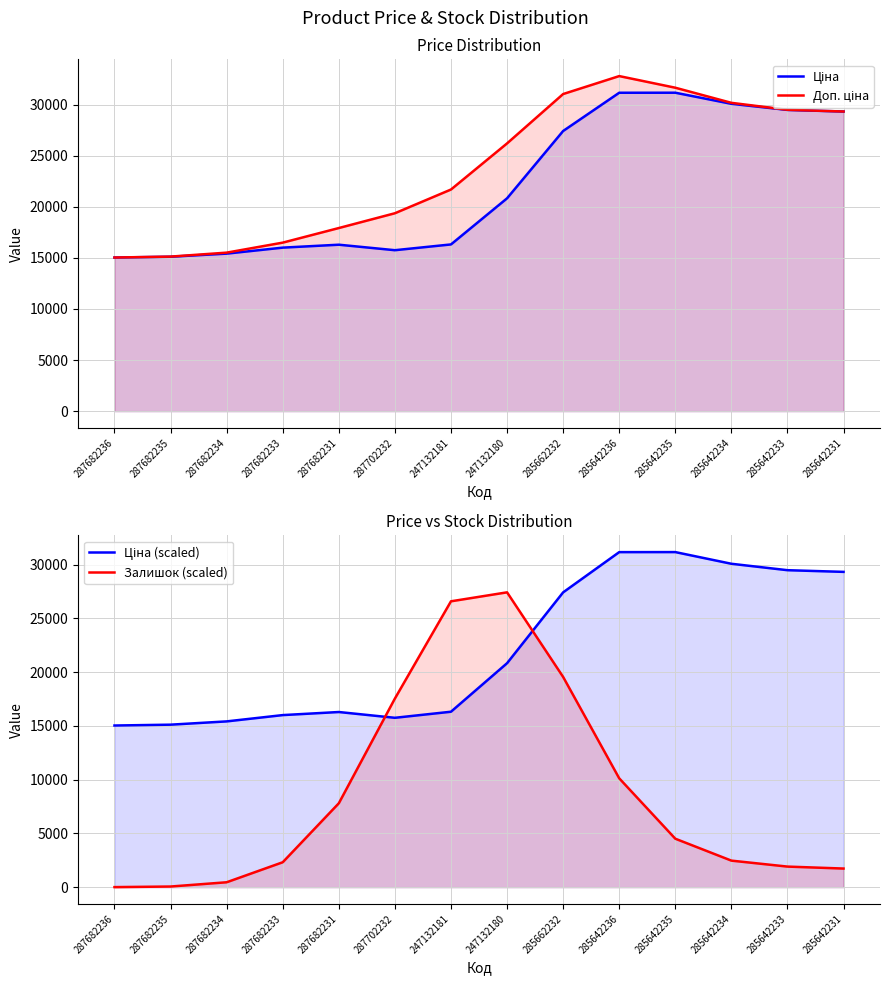

True or false: Доп. ціна and Ціна cross at least once.

False